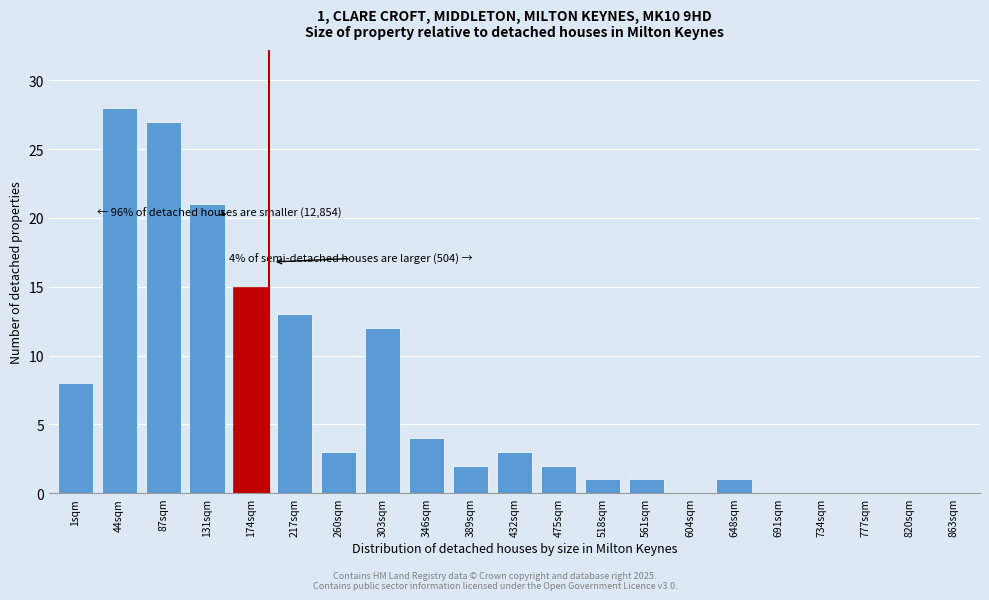

Reading right to left, list all the values displayed in this chart.

863sqm=0	820sqm=0	777sqm=0	734sqm=0	691sqm=0	648sqm=1	604sqm=0	561sqm=1	518sqm=1	475sqm=2	432sqm=3	389sqm=2	346sqm=4	303sqm=12	260sqm=3	217sqm=13	174sqm=15	131sqm=21	87sqm=27	44sqm=28	1sqm=8